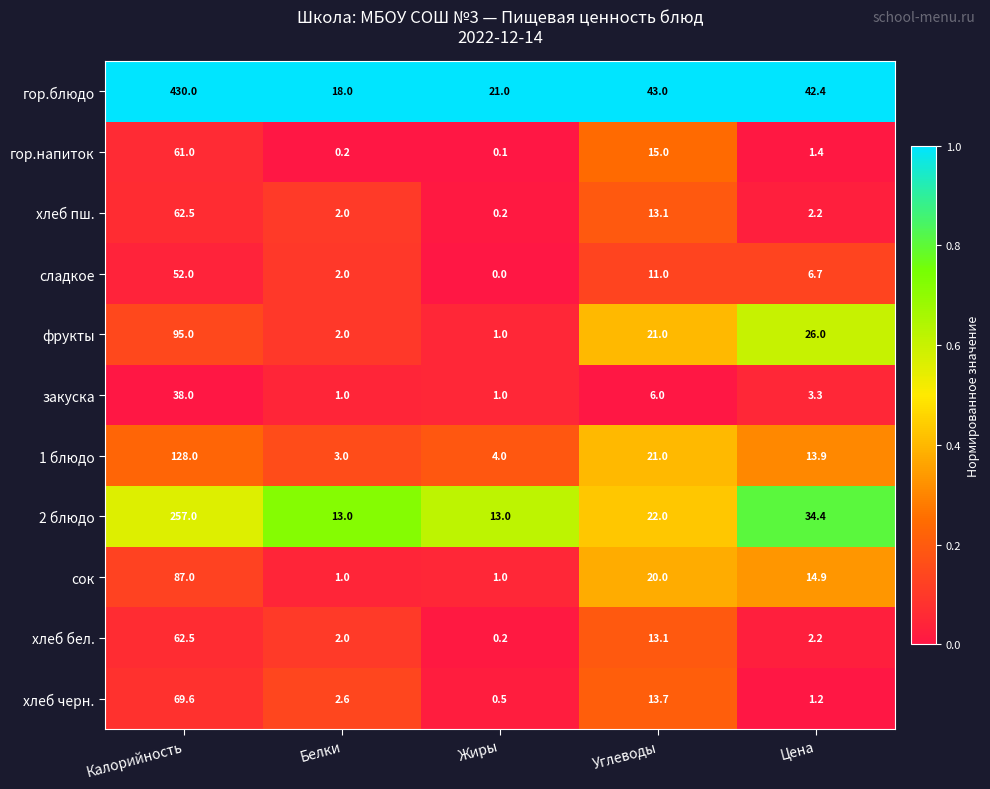

What is the sum of the хлеб пш. values at Калорийность and Углеводы?

75.6